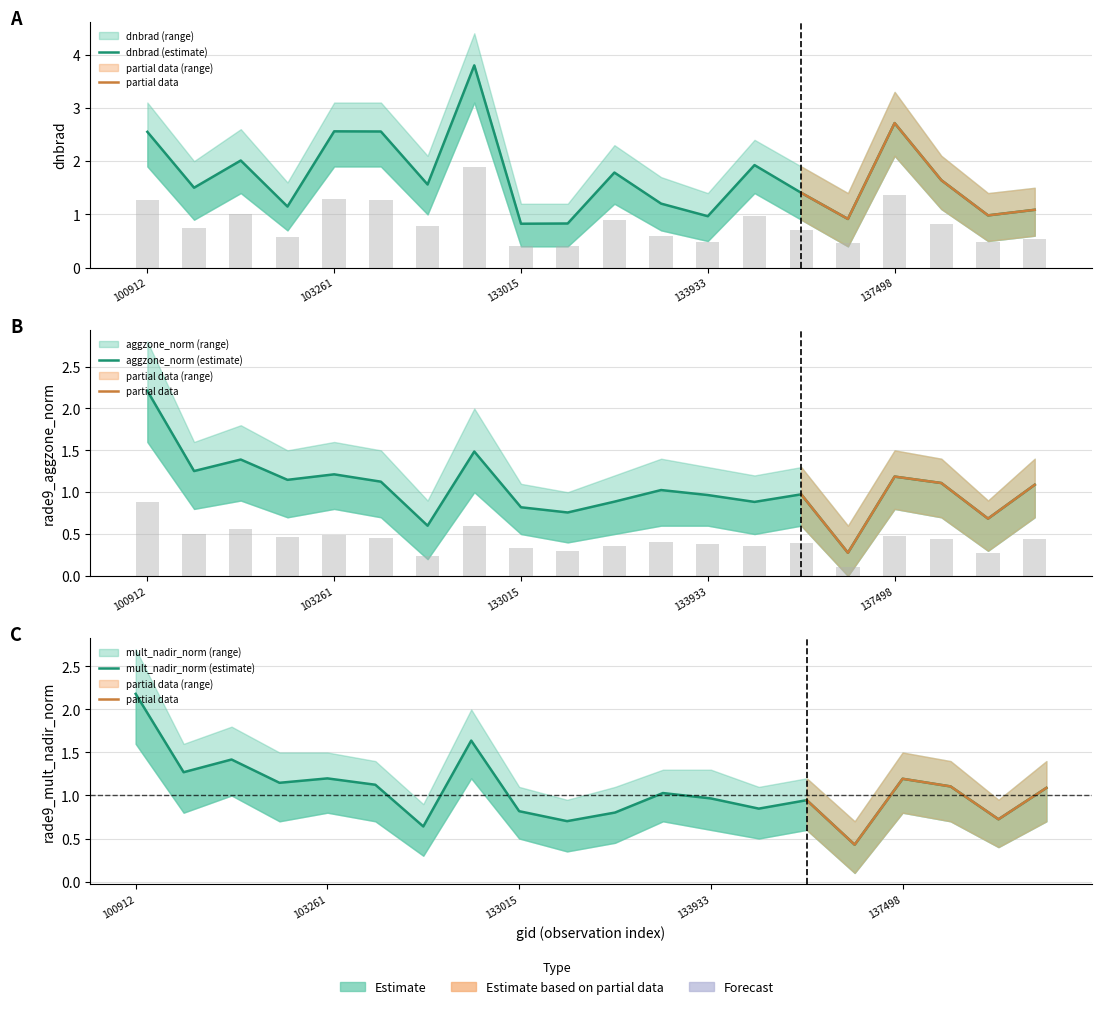

Which series has the widest spread of values?

dnbrad